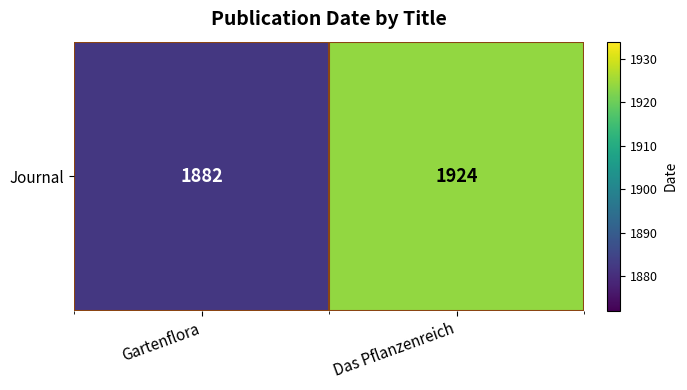

Read the value at Gartenflora, to the nearest 10.

1880